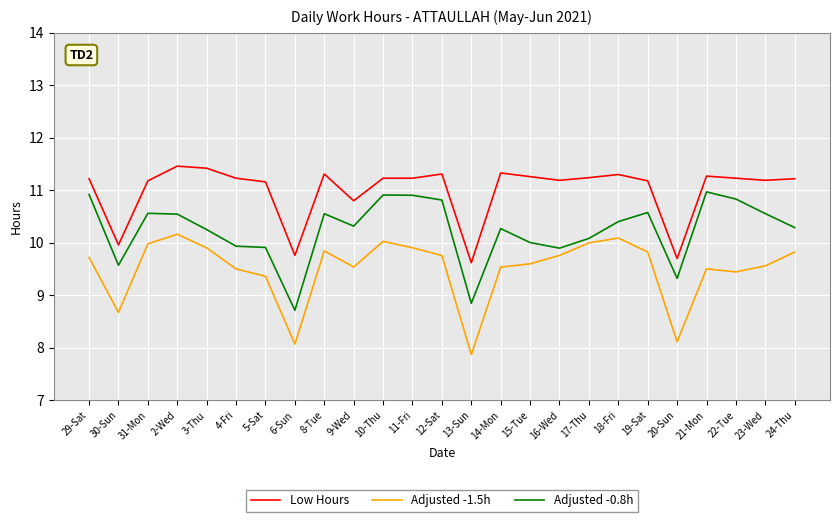

What is the average value of the Low Hours series?

11.0